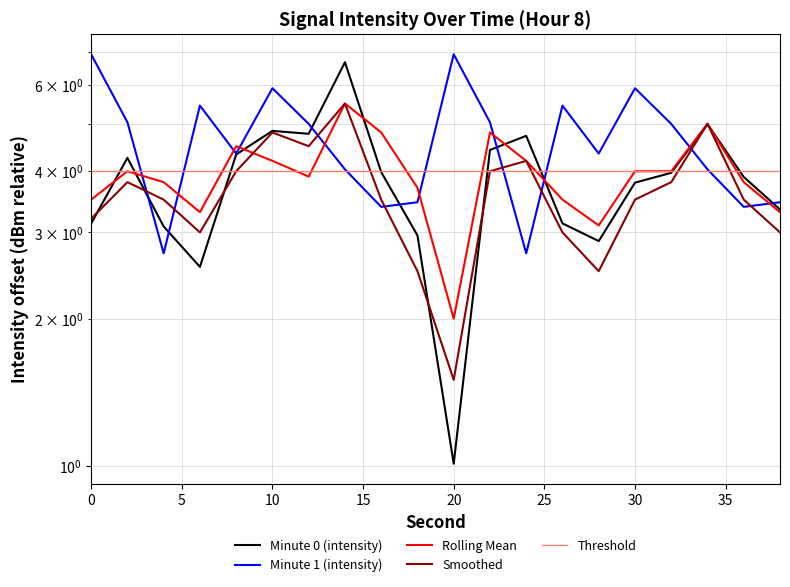

True or false: Rolling Mean has a value of 0.9 at 13.

False